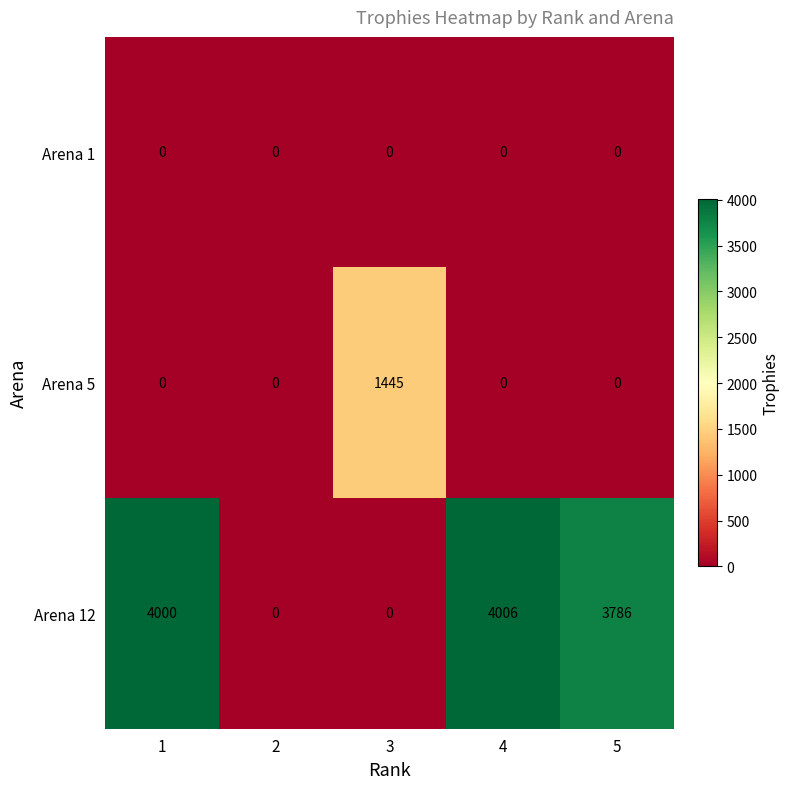

What is the spread (max minus min) of values at 4?

4006